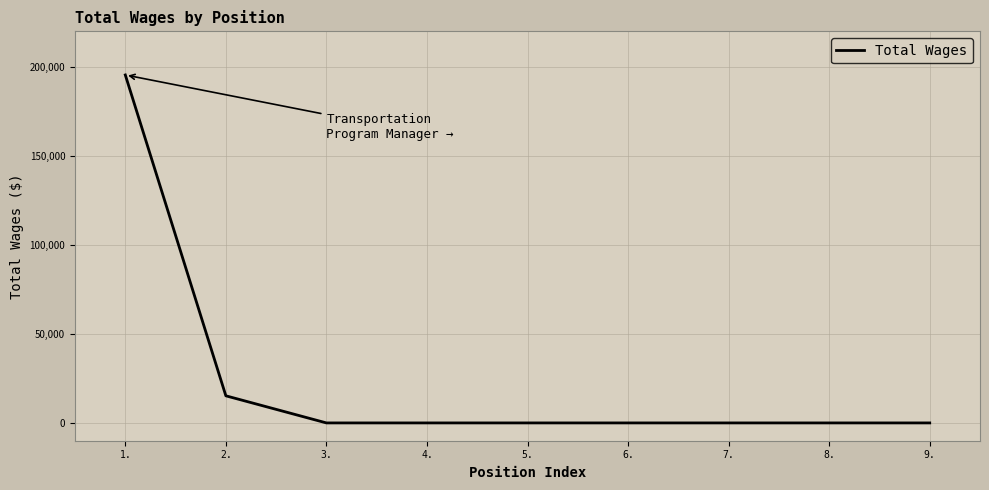

Reading right to left, what are all the values shown in this chart?

0	0	0	0	0	0	0	15234	195495